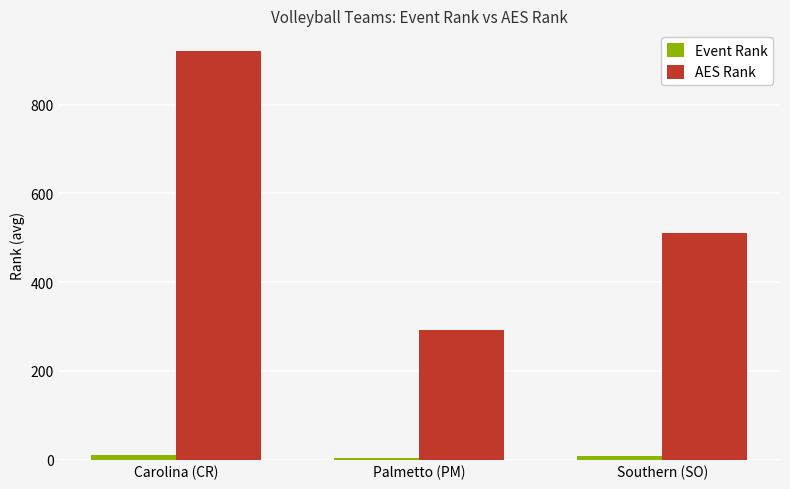

Which series has the largest total across all categories?

AES Rank